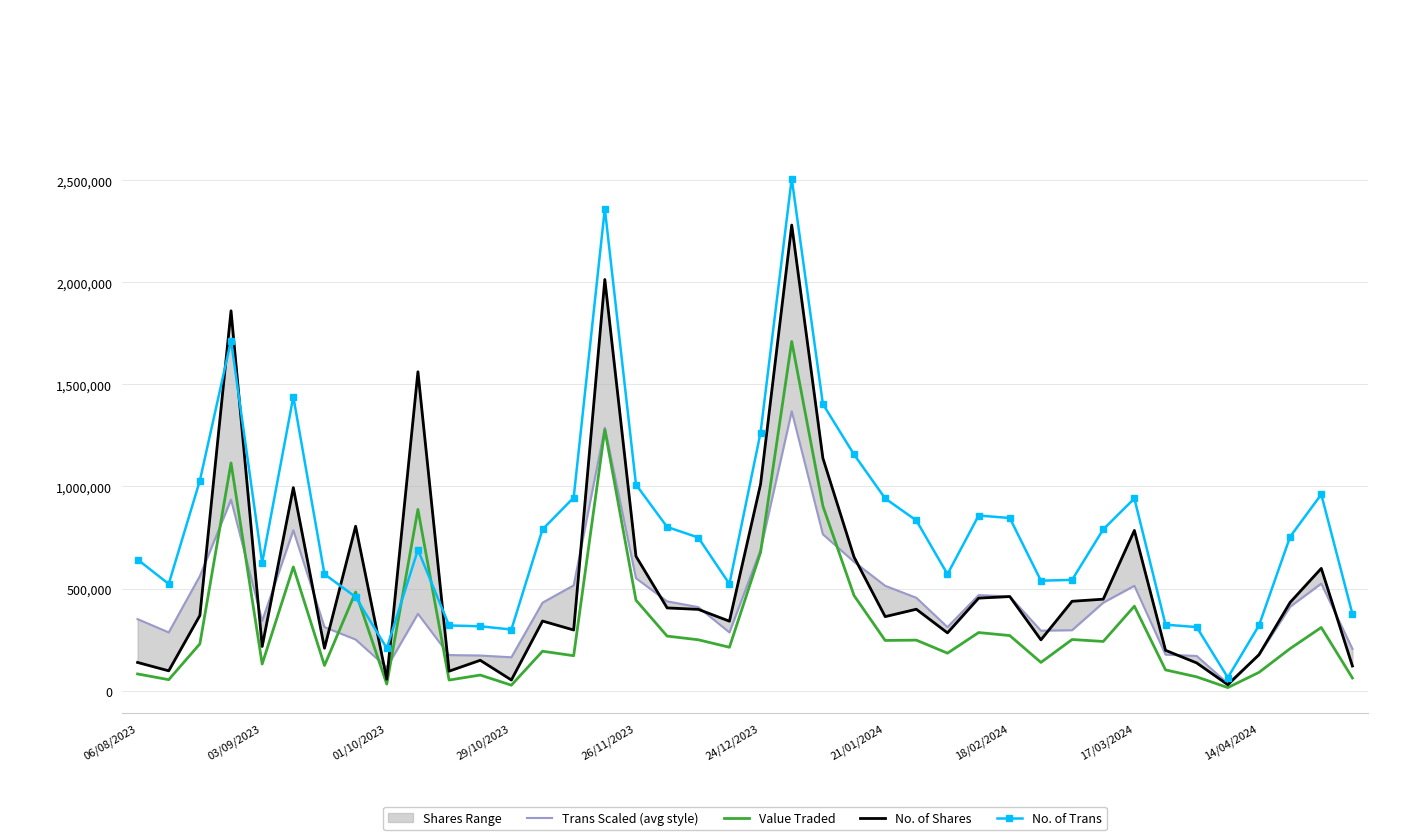

What is the highest value of the No. of Trans series?

2508317.9